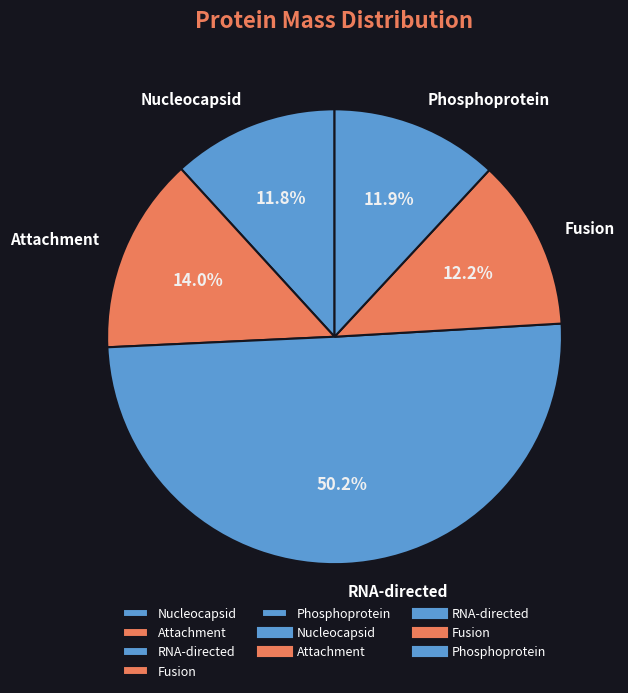

Approximately how many times larger is the value at Fusion compared to Nucleocapsid?

1.0